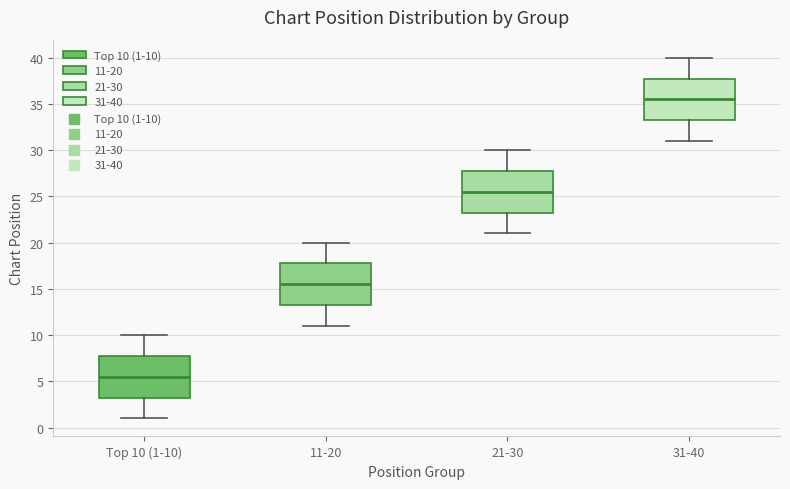

Which box's median line is the lowest?

Top 10 (1-10)